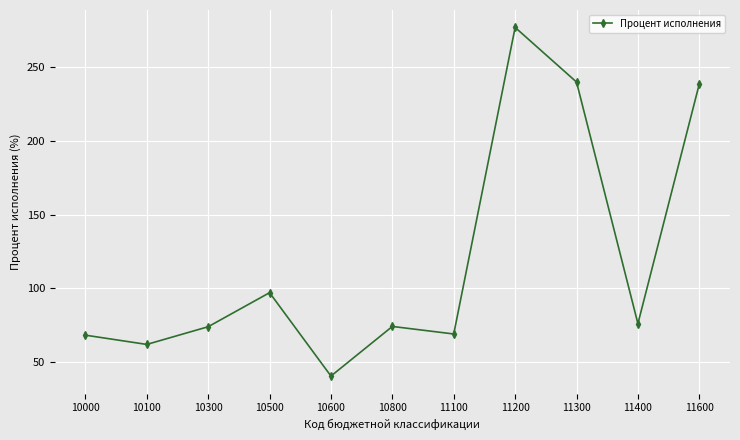

At which category does the data reach its first local peak?

10500